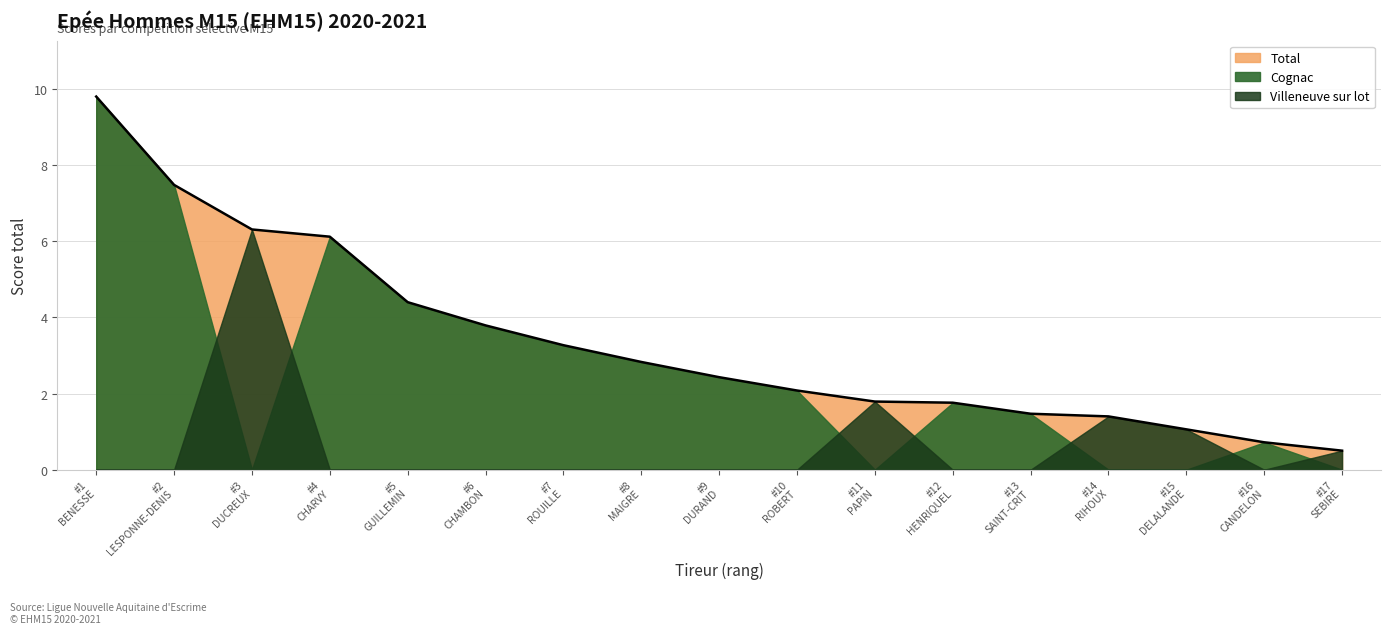

Reading left to right, what are all the values shown in this chart?

Total: 9.8	7.5	6.3	6.1	4.4	3.8	3.3	2.8	2.4	2.1	1.8	1.8	1.5	1.4	1.1	0.7	0.5
Villeneuve sur lot: 0.0	0.0	6.3	0.0	0.0	0.0	0.0	0.0	0.0	0.0	1.8	0.0	0.0	1.4	1.1	0.0	0.5
Cognac: 9.8	7.5	0.0	6.1	4.4	3.8	3.3	2.8	2.4	2.1	0.0	1.8	1.5	0.0	0.0	0.7	0.0